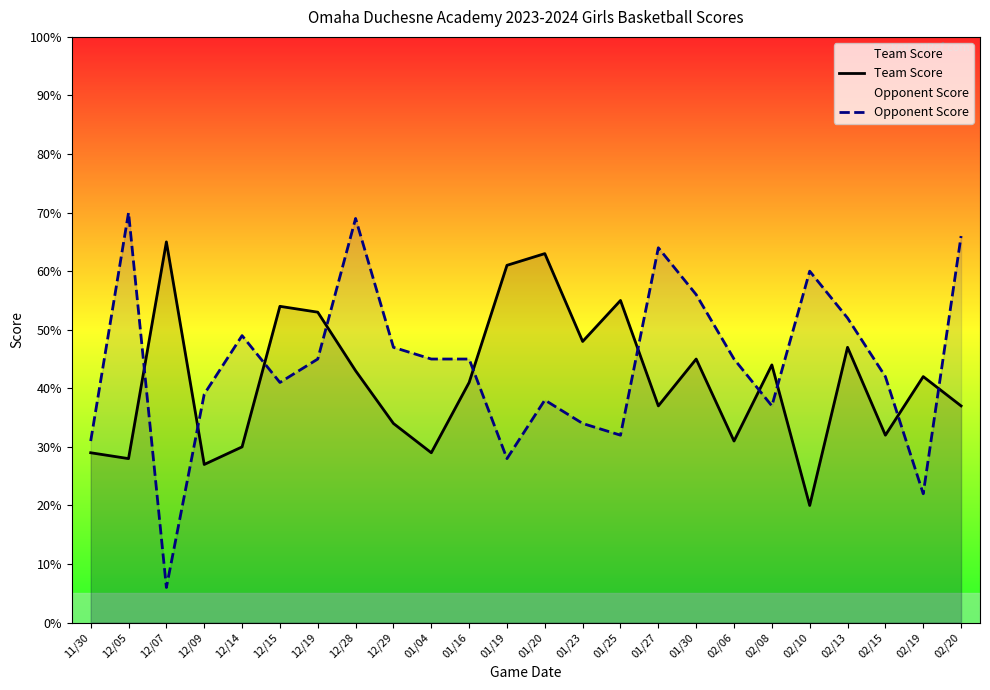

What is the spread (max minus min) of values at 12/28?

26